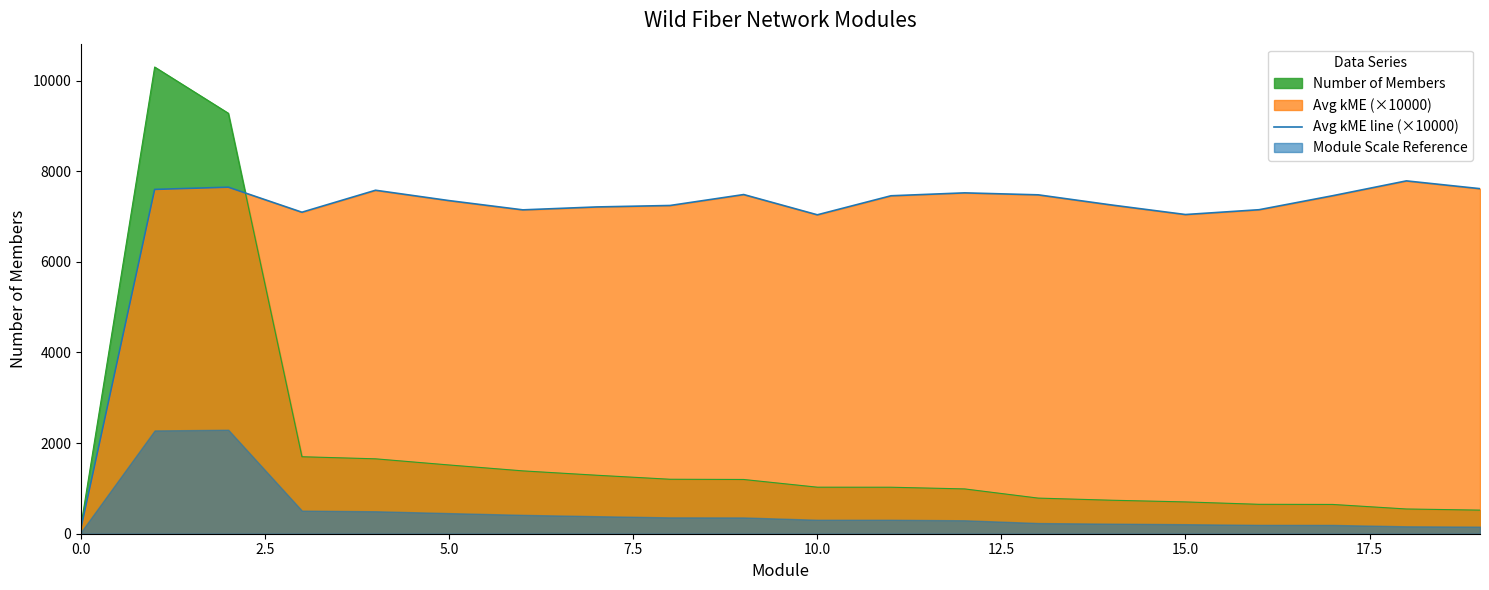

How many values are below 7457?

10